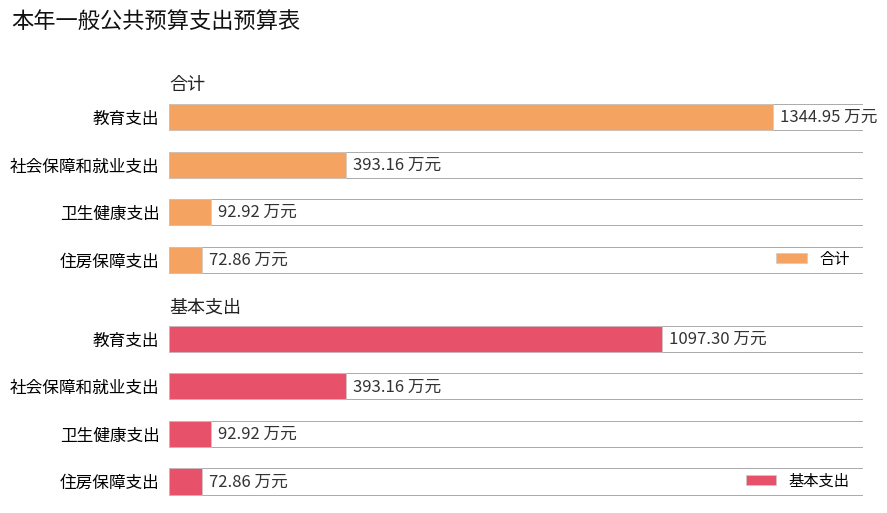

What is the difference between the maximum and minimum values in the 基本支出 series?

1024.4